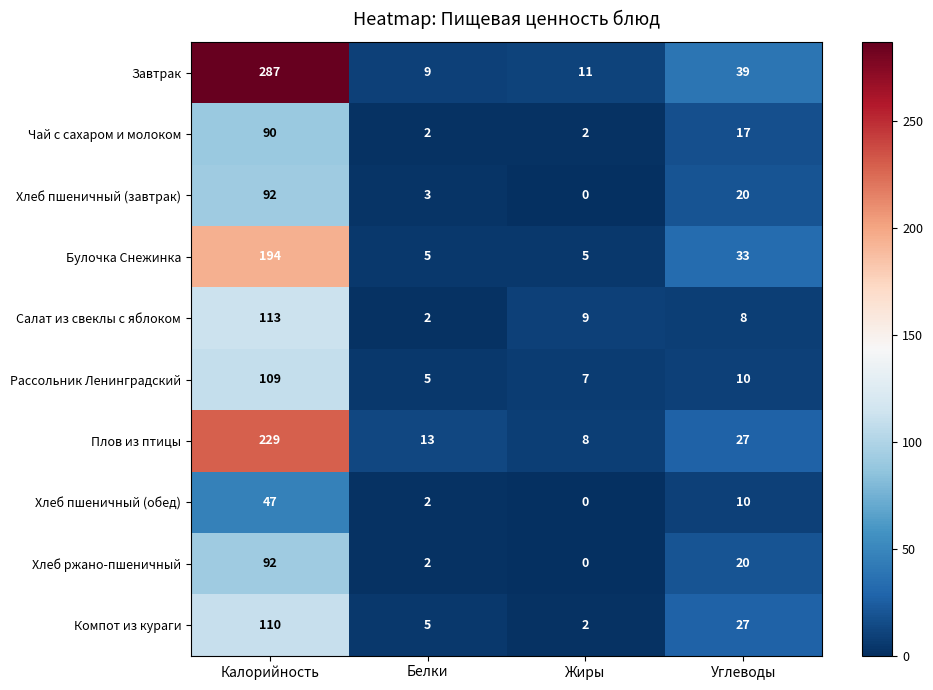

What is the maximum value shown in the chart?

287